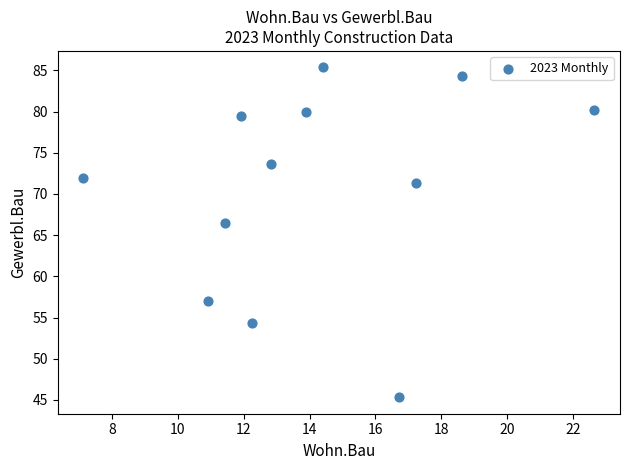

What Y value in the scatter plot is closest to 65?

66.5